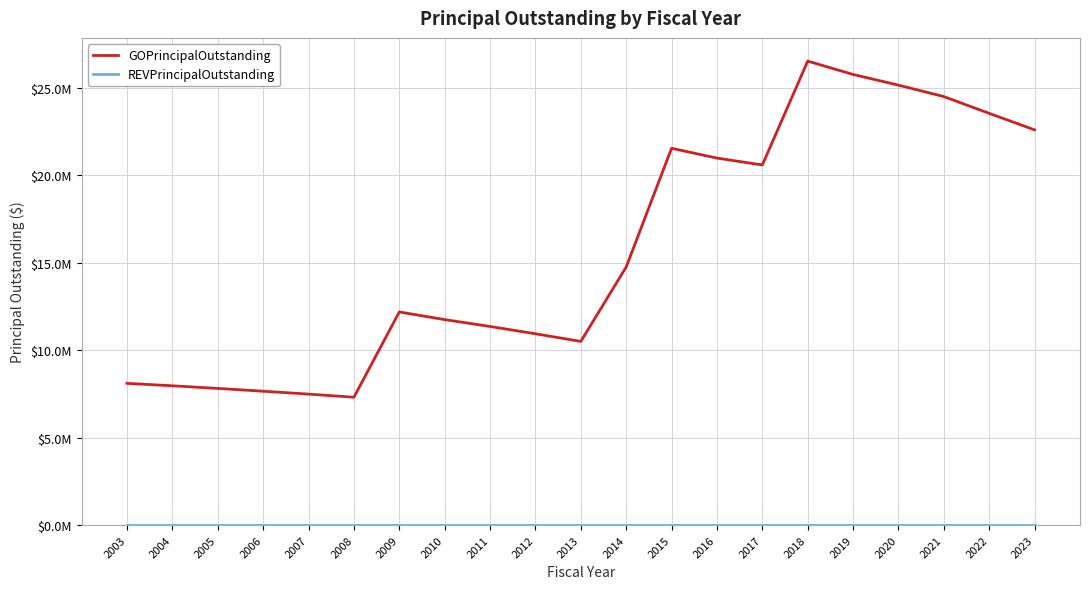

What is the average value of the GOPrincipalOutstanding series?

15670764.5